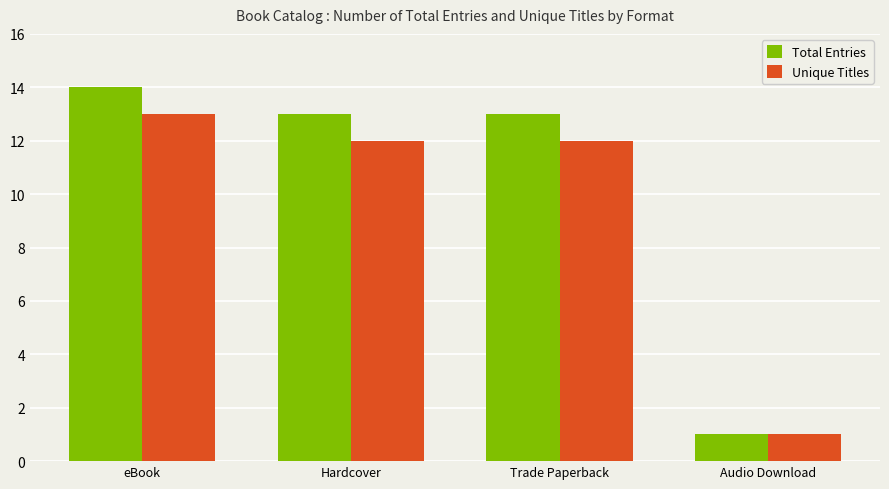

Which series has the largest total across all categories?

Total Entries